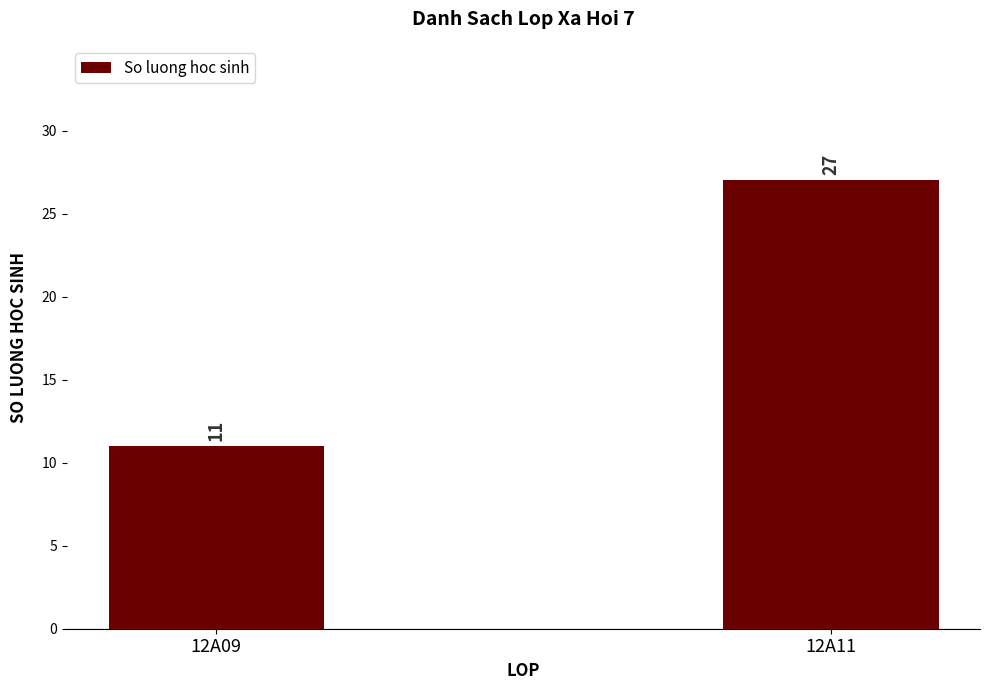

Count the values in the range 11 to 27.

2